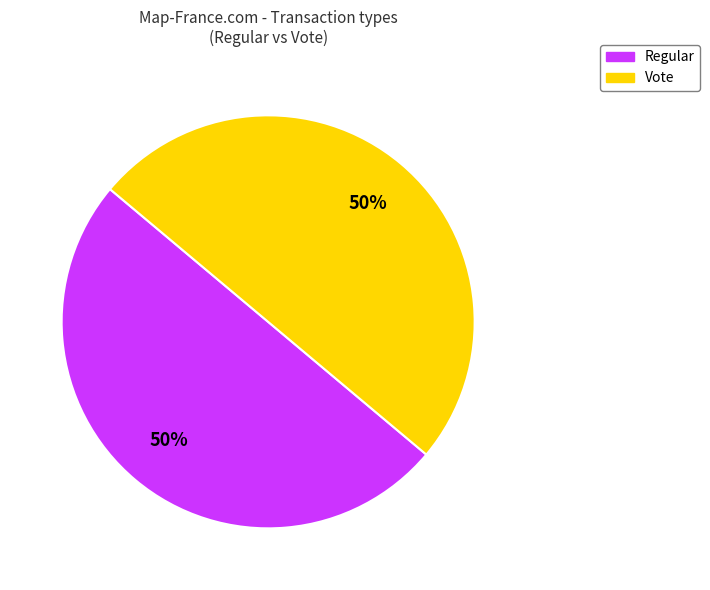

To the nearest percent, what is the average slice percentage?

50%